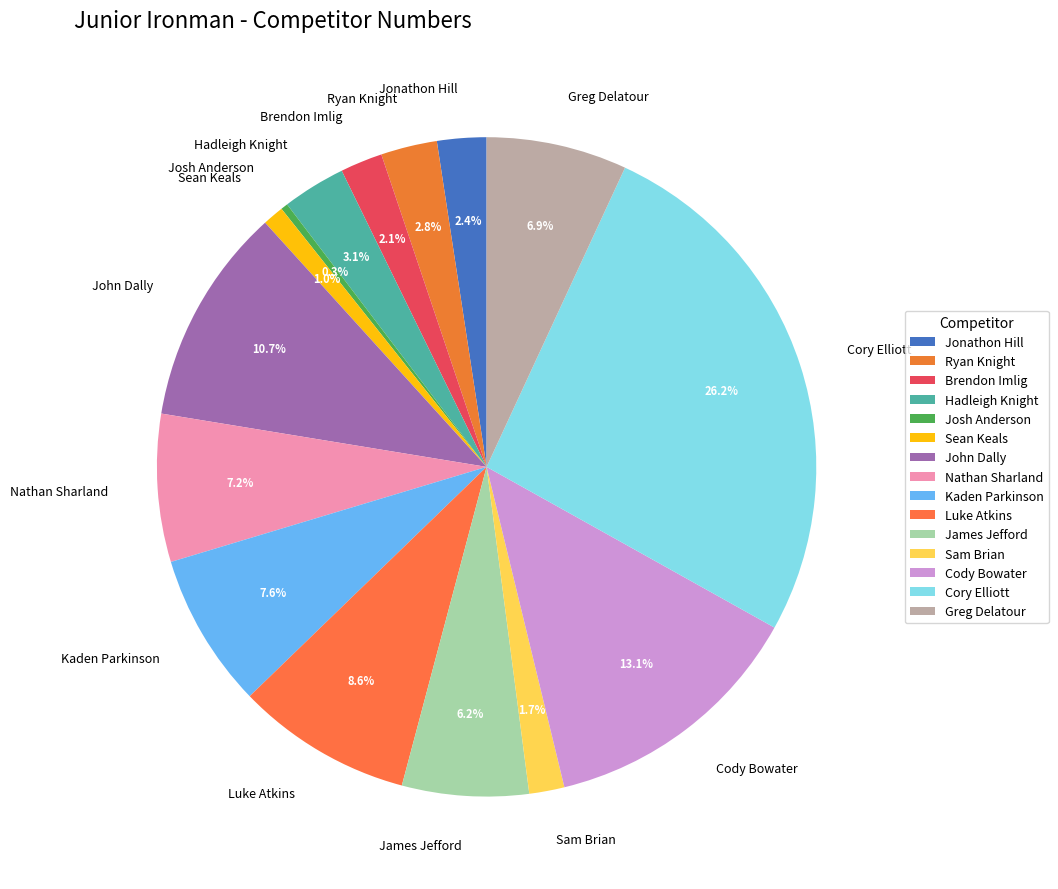

To the nearest percent, what portion does Kaden Parkinson represent?

8%